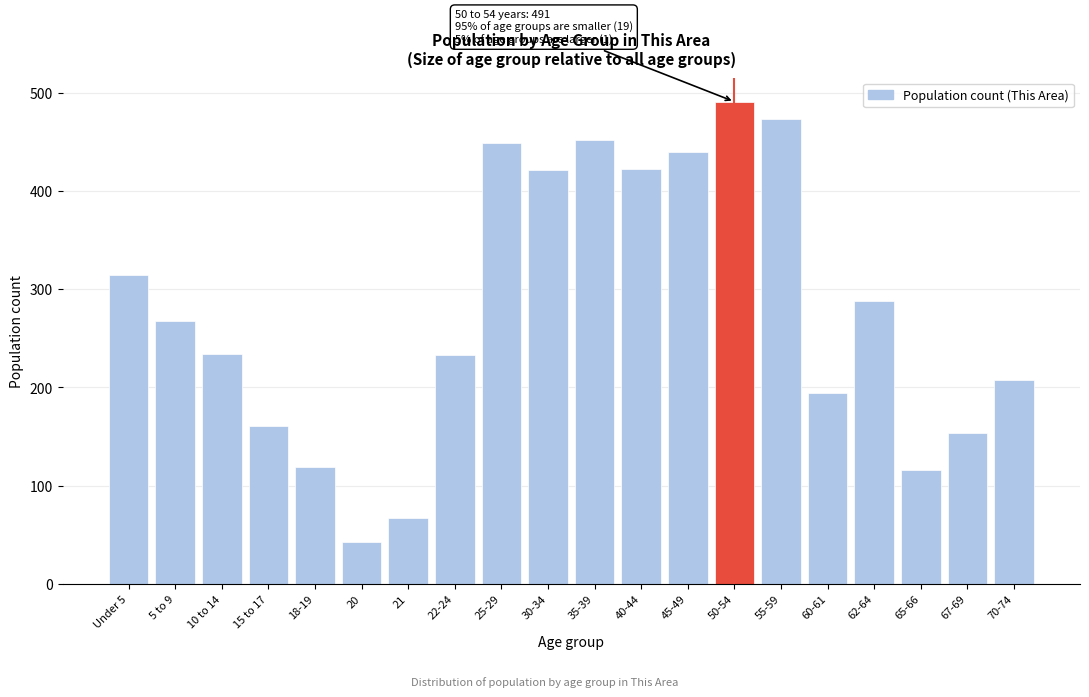

Approximately how many times larger is the value at 45-49 compared to 60-61?

2.3